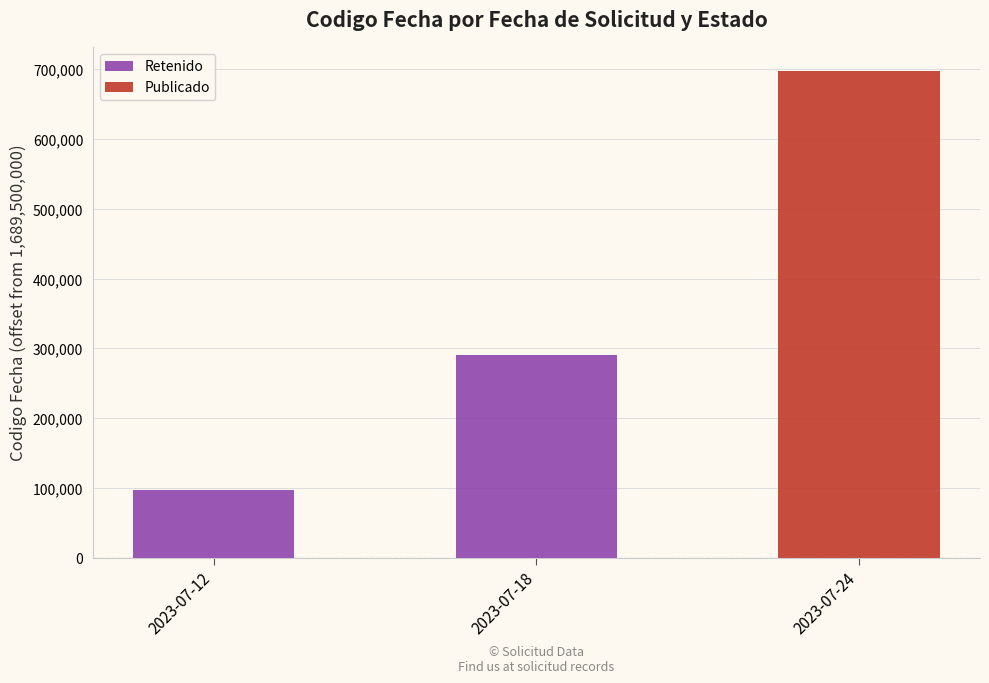

What is the average value of the Retenido series?

129316